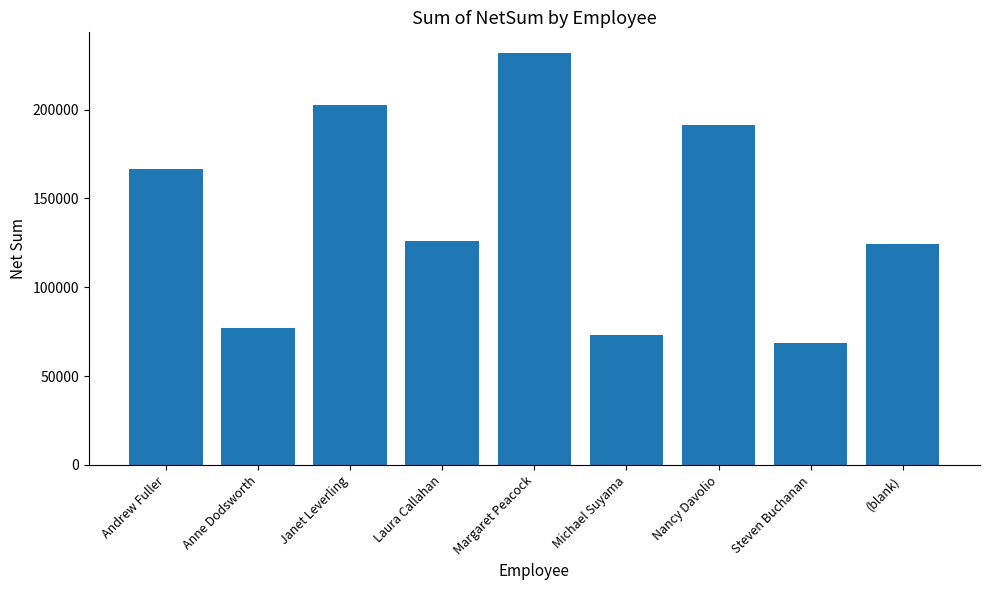

The value at Steven Buchanan is 68632.2. True or false?

True